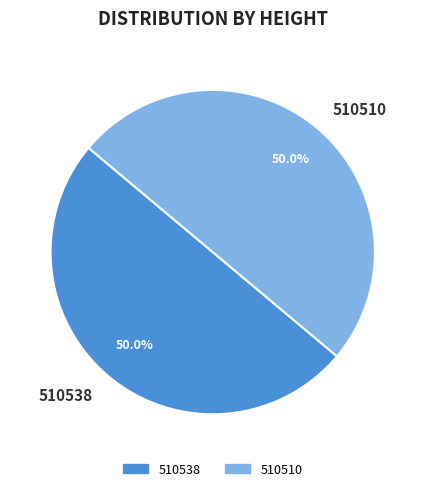

What is the ratio of the value at 510510 to the value at 510538?

1.0